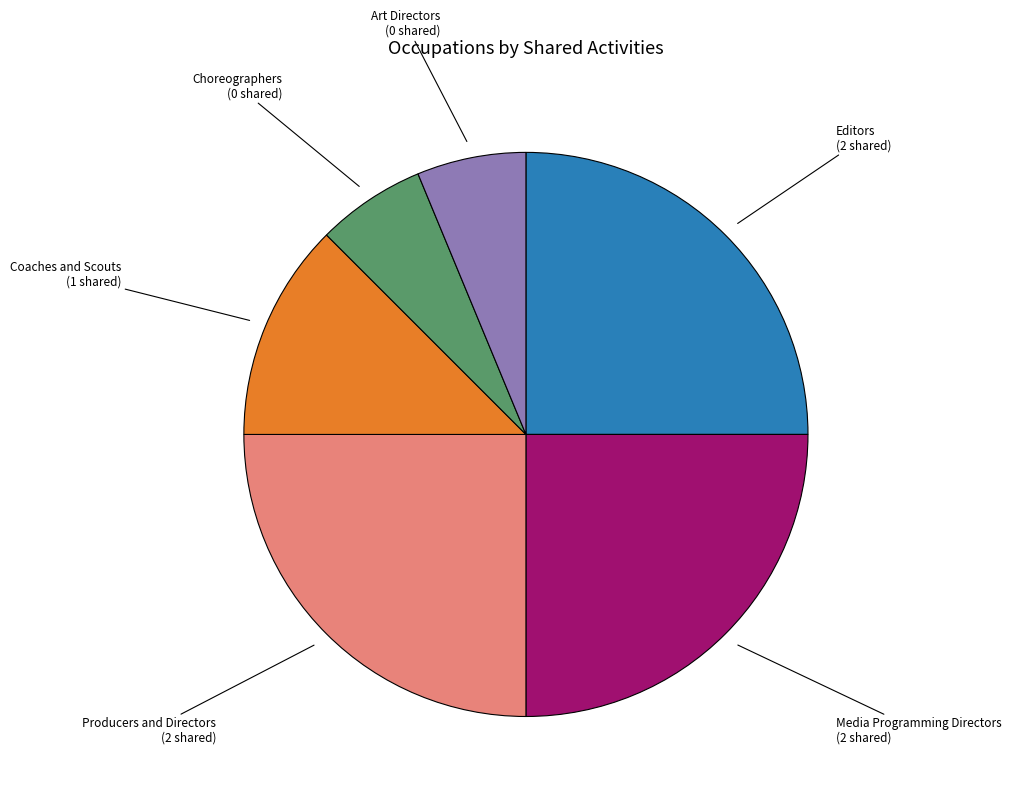

Is Art Directors the majority of the pie?

No